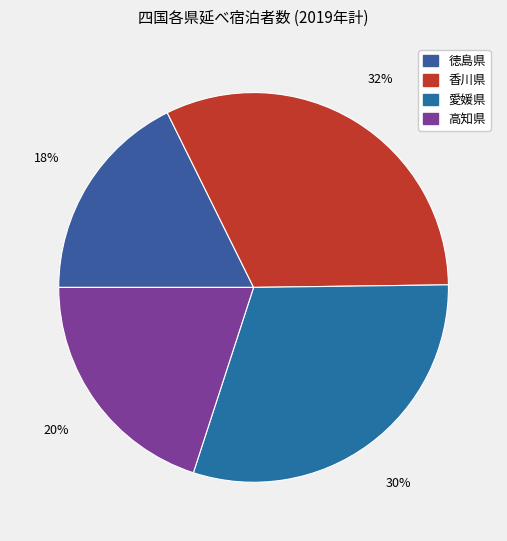

How many segments does this pie chart have?

4